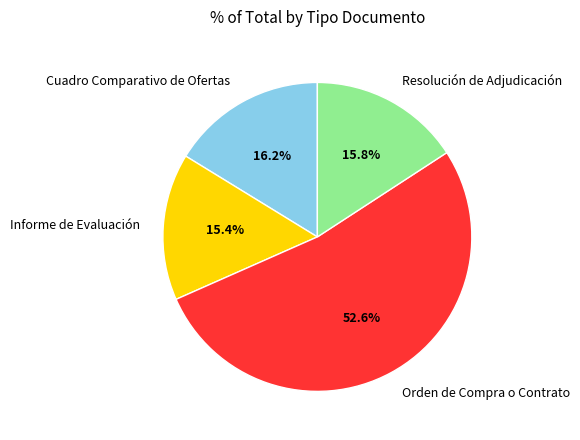

What is the majority slice?

Orden de Compra o Contrato